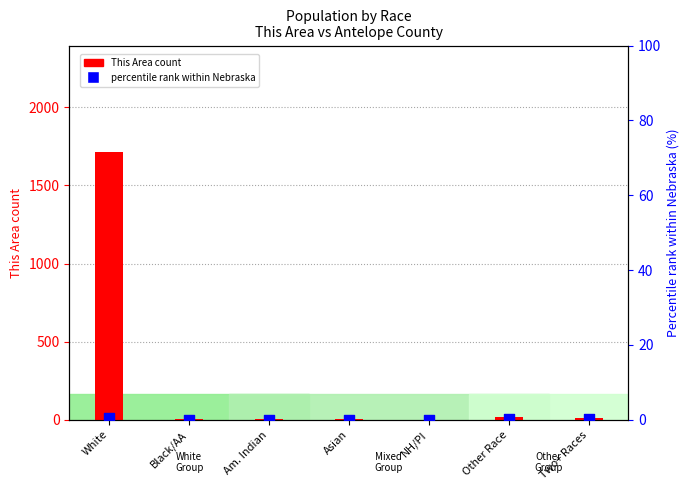

Which series contains the highest Y value?

This Area count